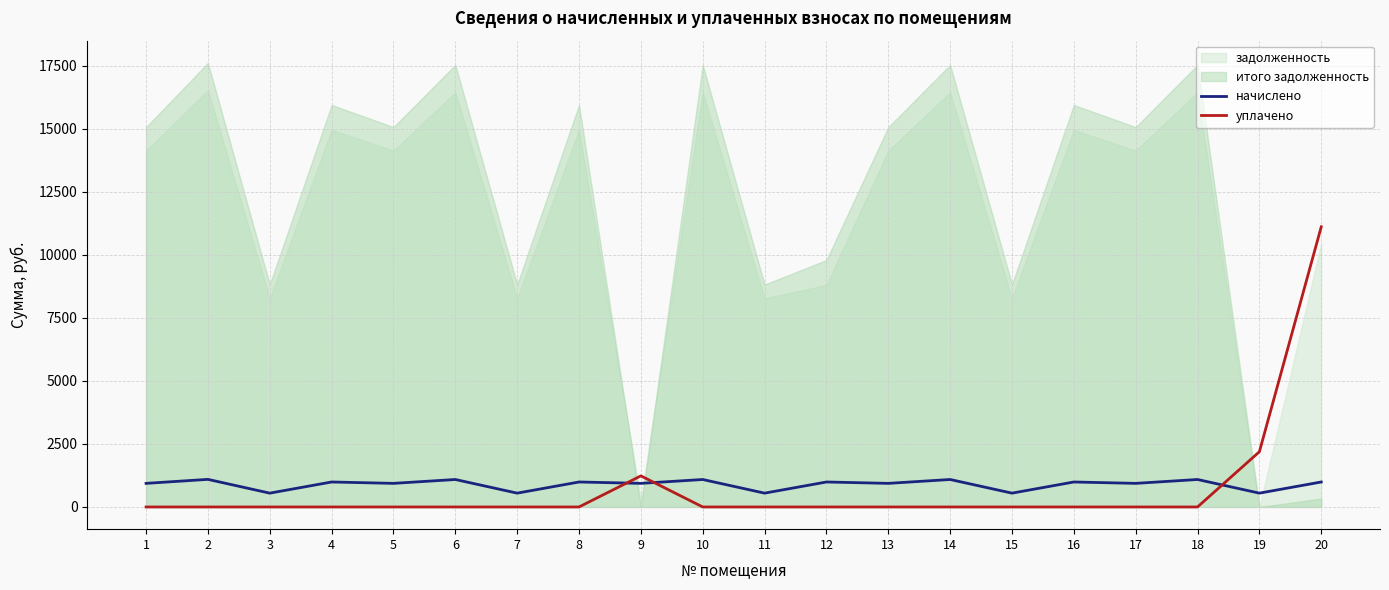

At which label does начислено reach its minimum?

3